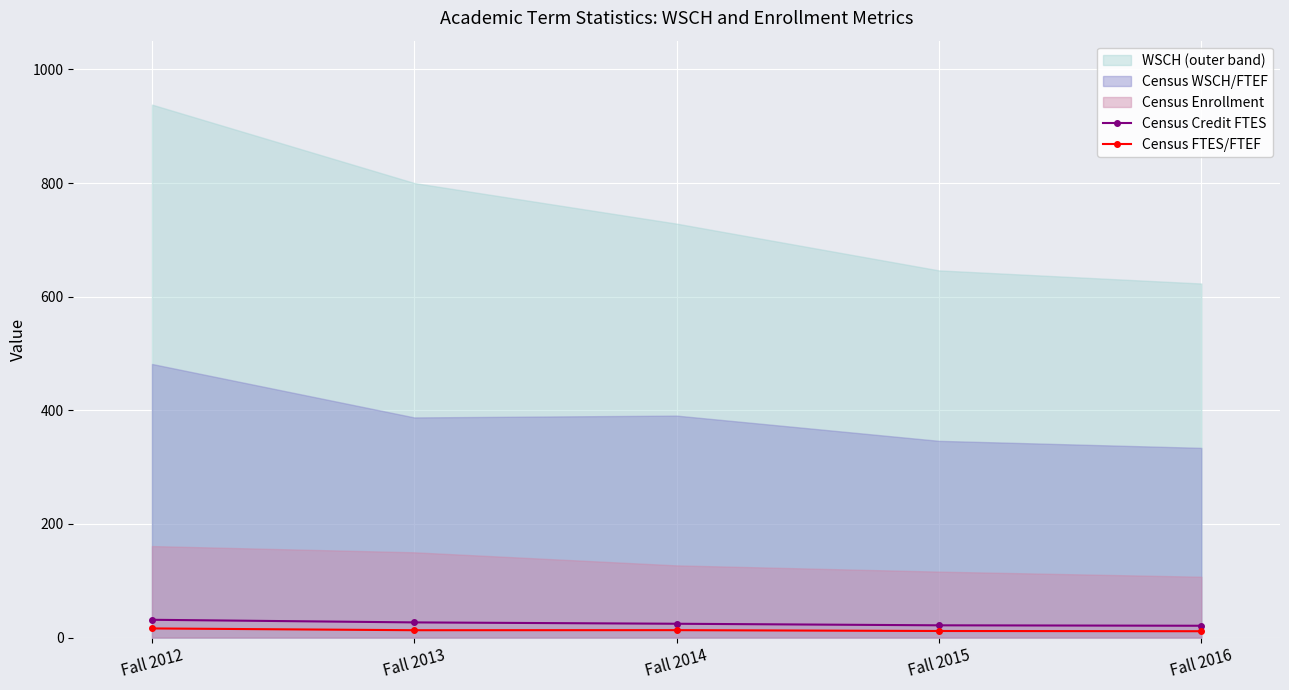

True or false: Census FTES/FTEF and Census Credit FTES cross at least once.

False